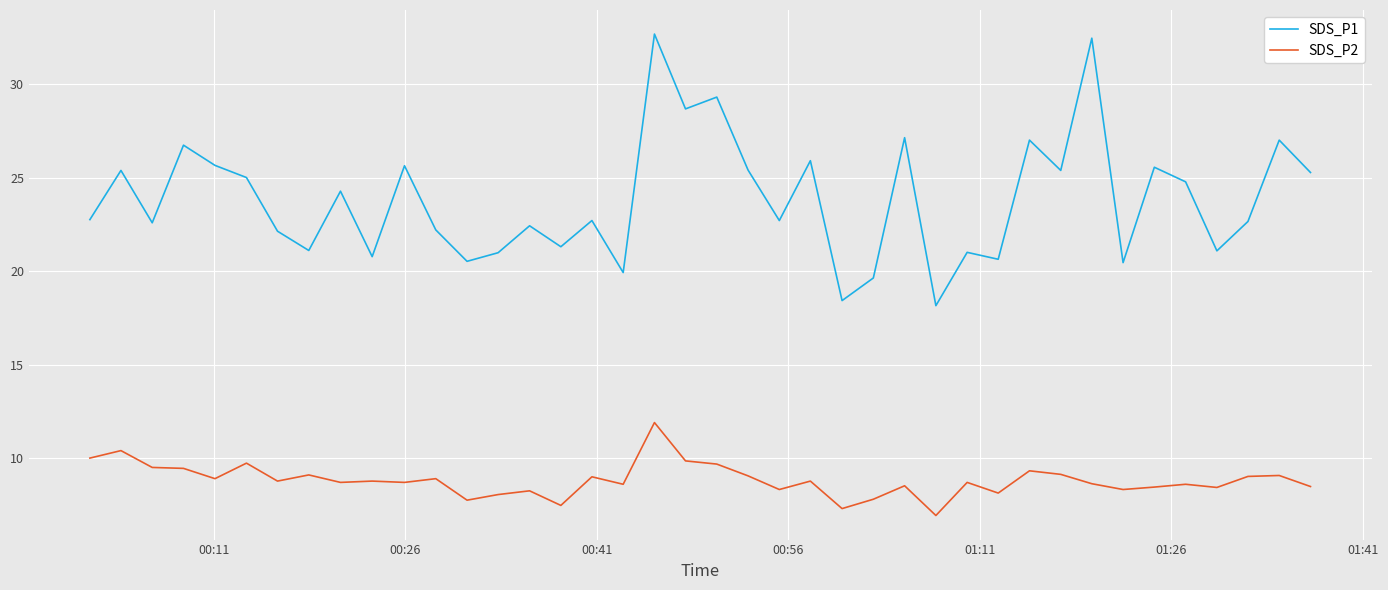

True or false: SDS_P2 and SDS_P1 intersect in this chart.

False